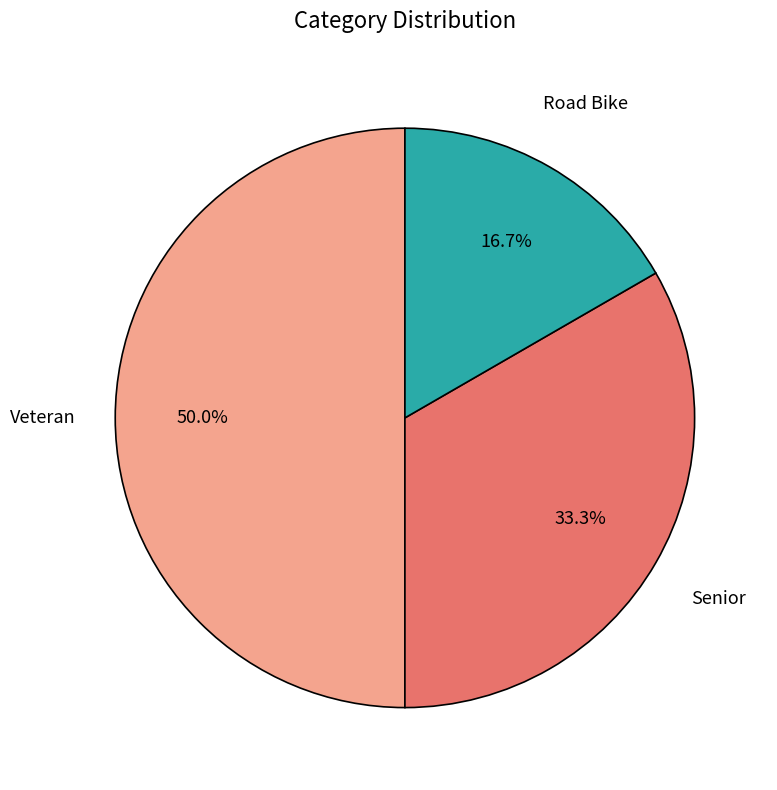

Between Veteran and Senior, which is larger?

Veteran